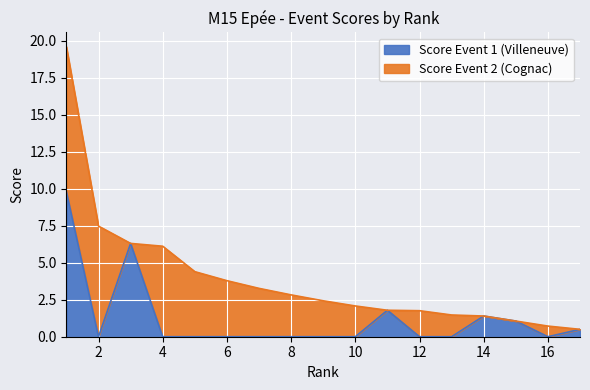

Where is the first local minimum?

2